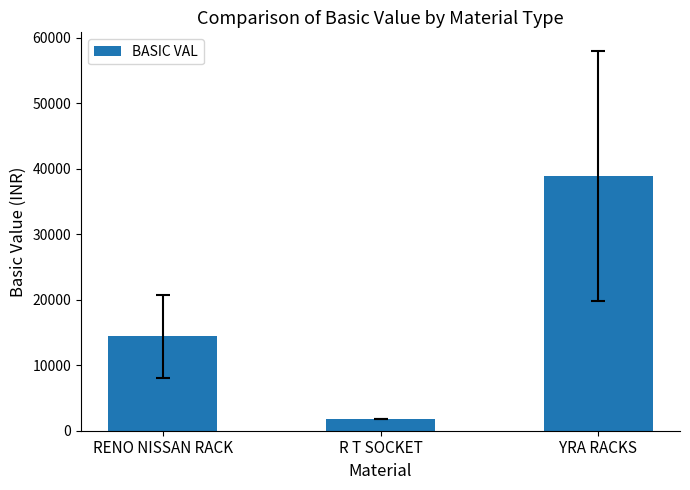

How many bars are there in total?

3